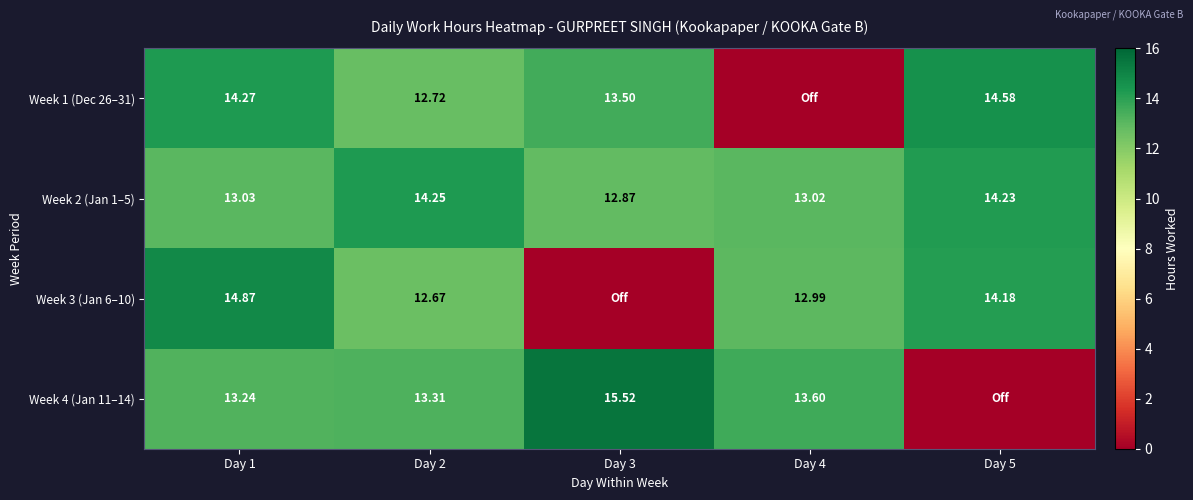

Is the value of Week 3 (Jan 6–10) at Day 1 greater than the value of Week 2 (Jan 1–5) at Day 5?

Yes